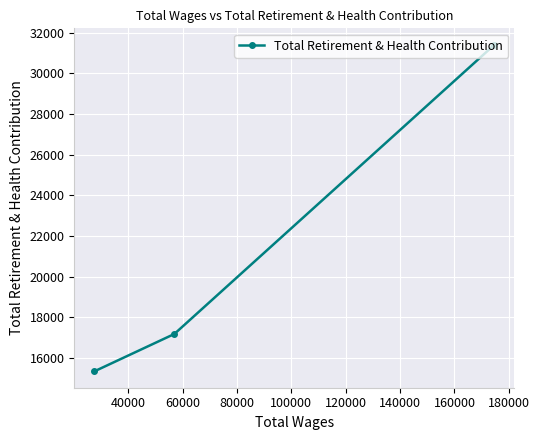

Reading right to left, what are all the values shown in this chart?

31403	17177	15338